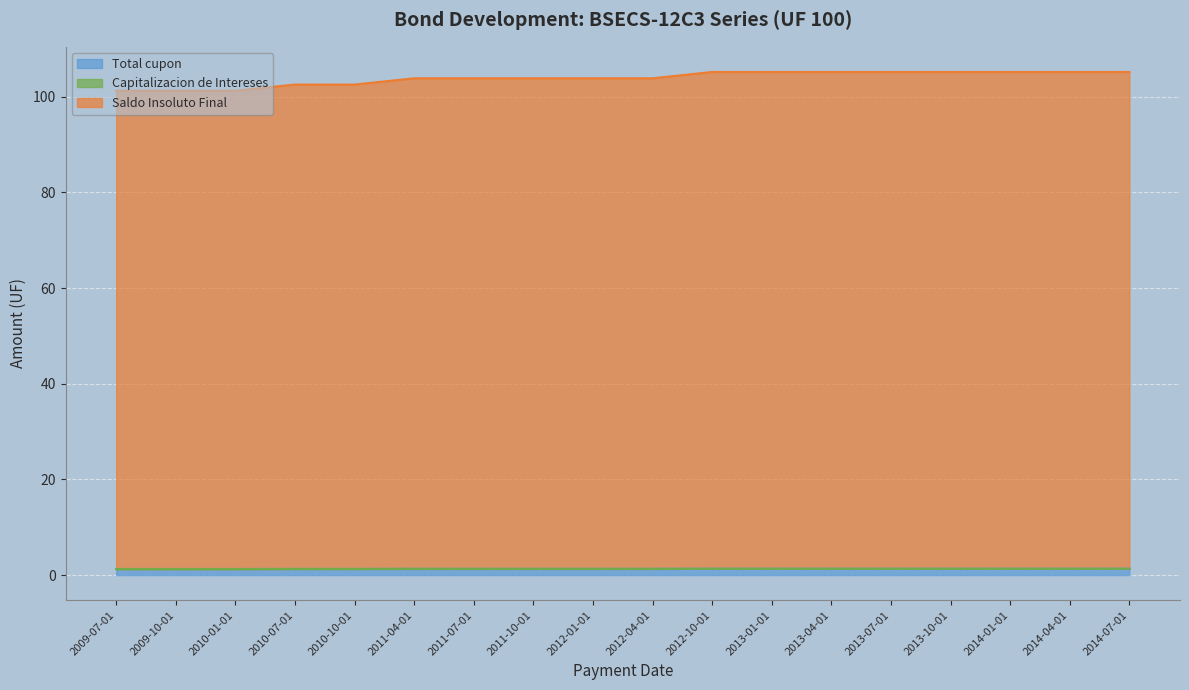

At which category is the sum across all series the highest?

2012-10-01